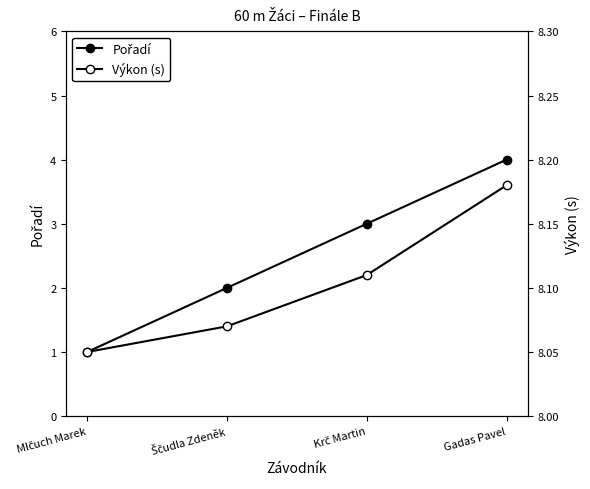

Reading right to left, list all the values displayed in this chart.

Pořadí: 4.0	3.0	2.0	1.0
Výkon (s): 8.2	8.1	8.1	8.1